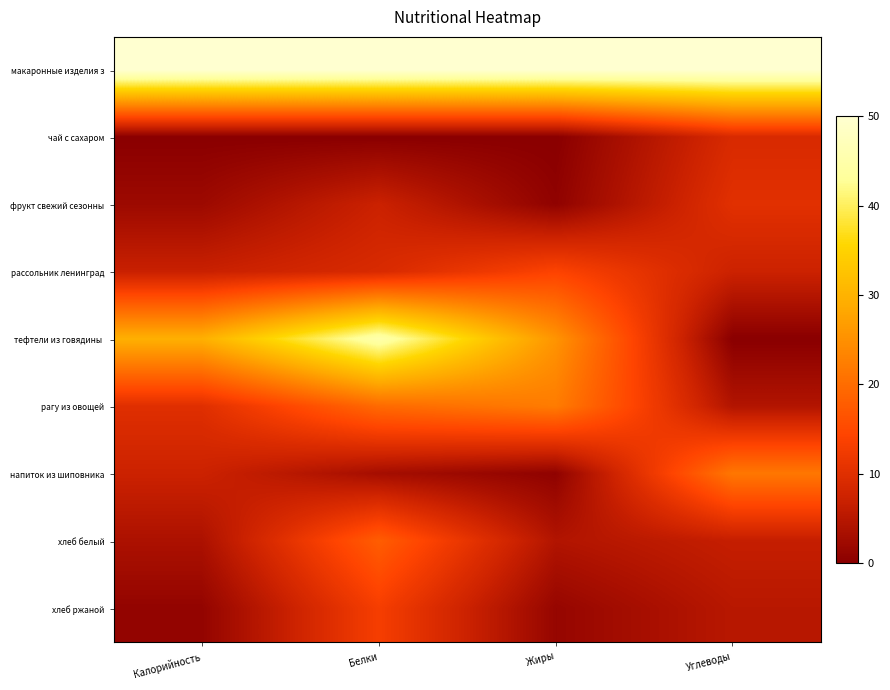

Which series changed the most between Белки and Жиры?

тефтели из говядины